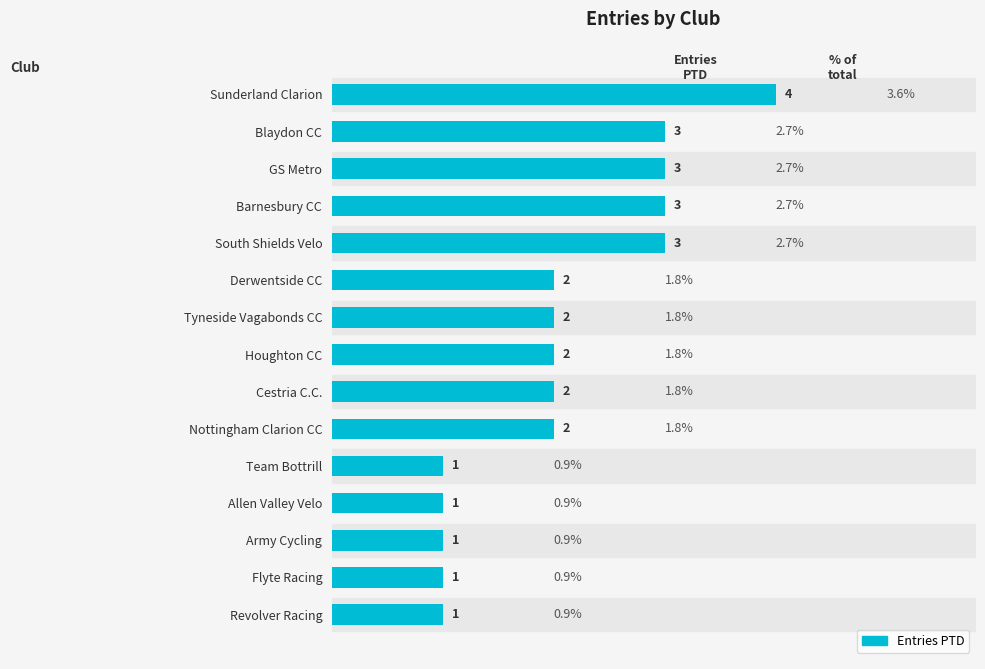

True or false: the data shows 2 at Cestria C.C..

True